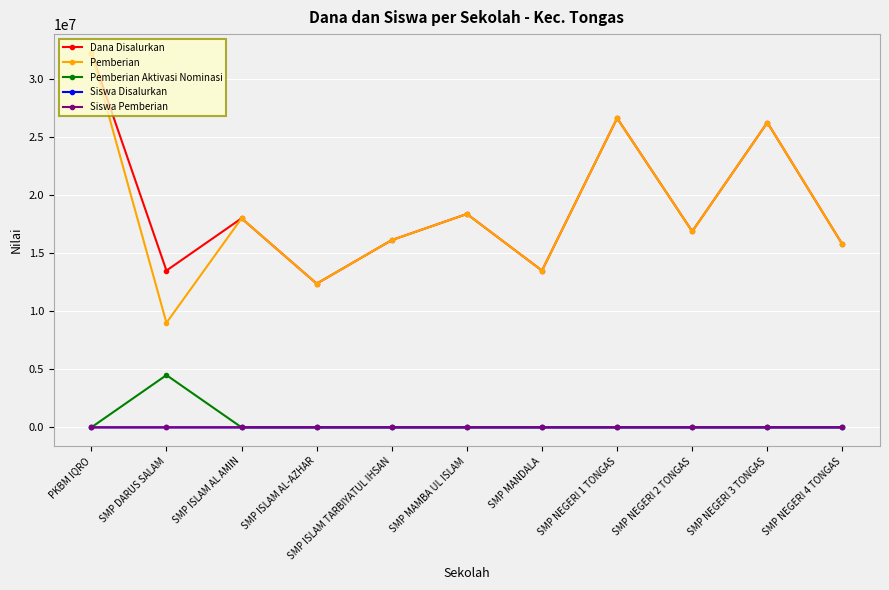

At which category is the sum across all series the highest?

PKBM IQRO